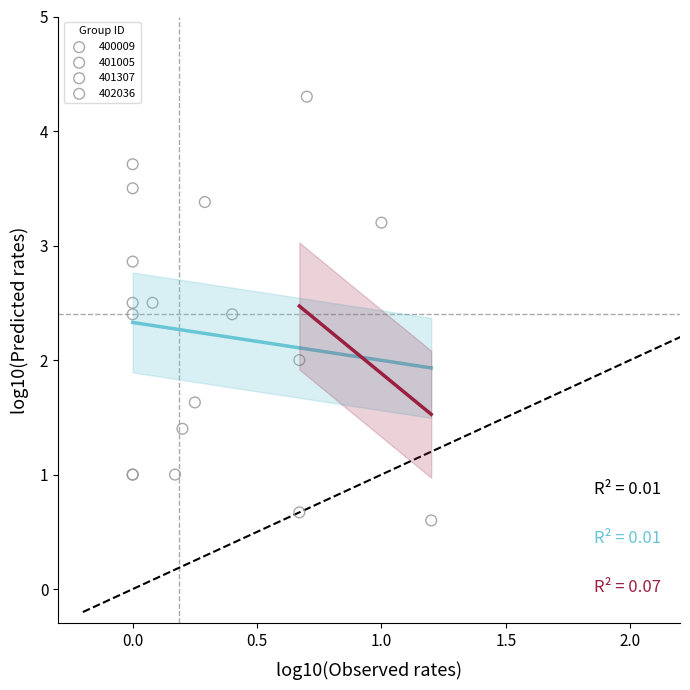

What are all the series names shown in the legend?

400009, 401005, 401307, 402036